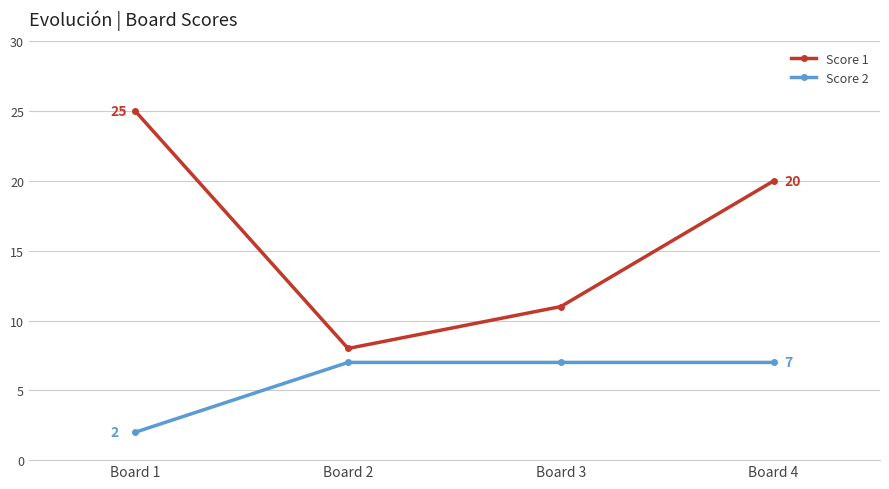

At which category does Score 1 reach its first local valley?

Board 2